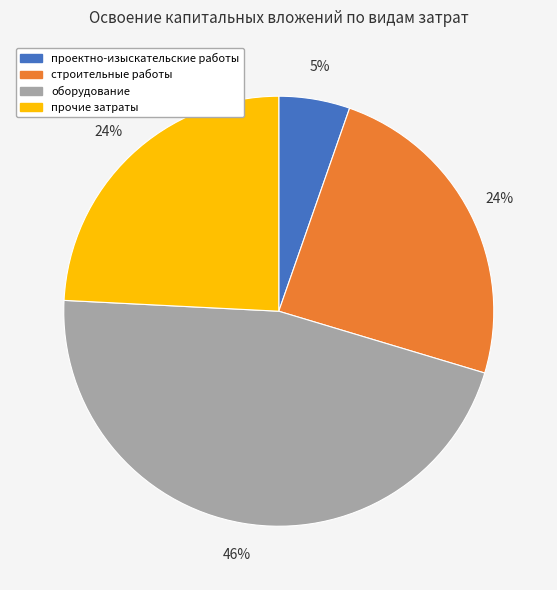

Is the sum of прочие затраты and проектно-изыскательские работы greater than half?

No